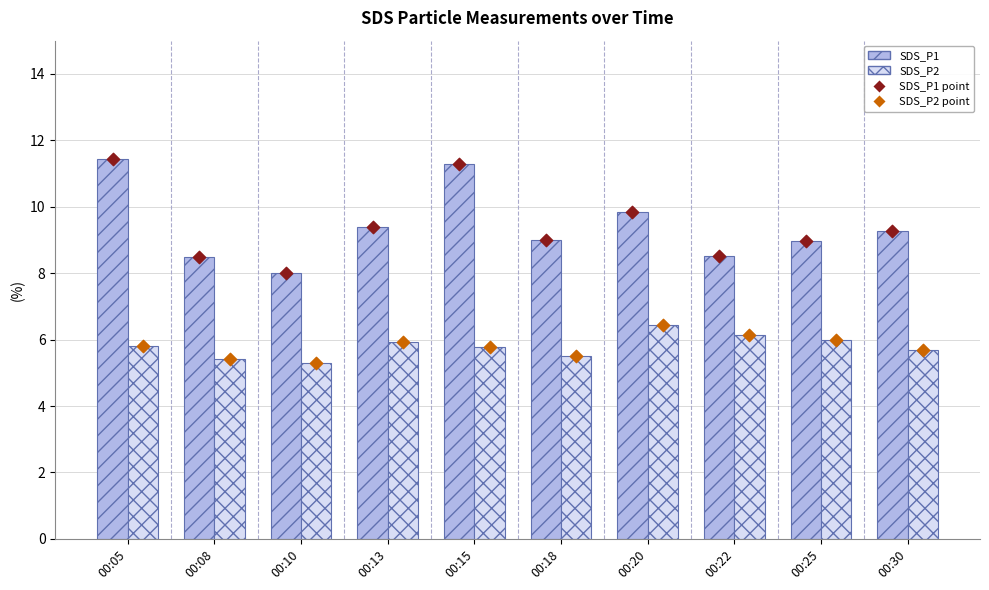

At which category is the sum across all series the highest?

00:05